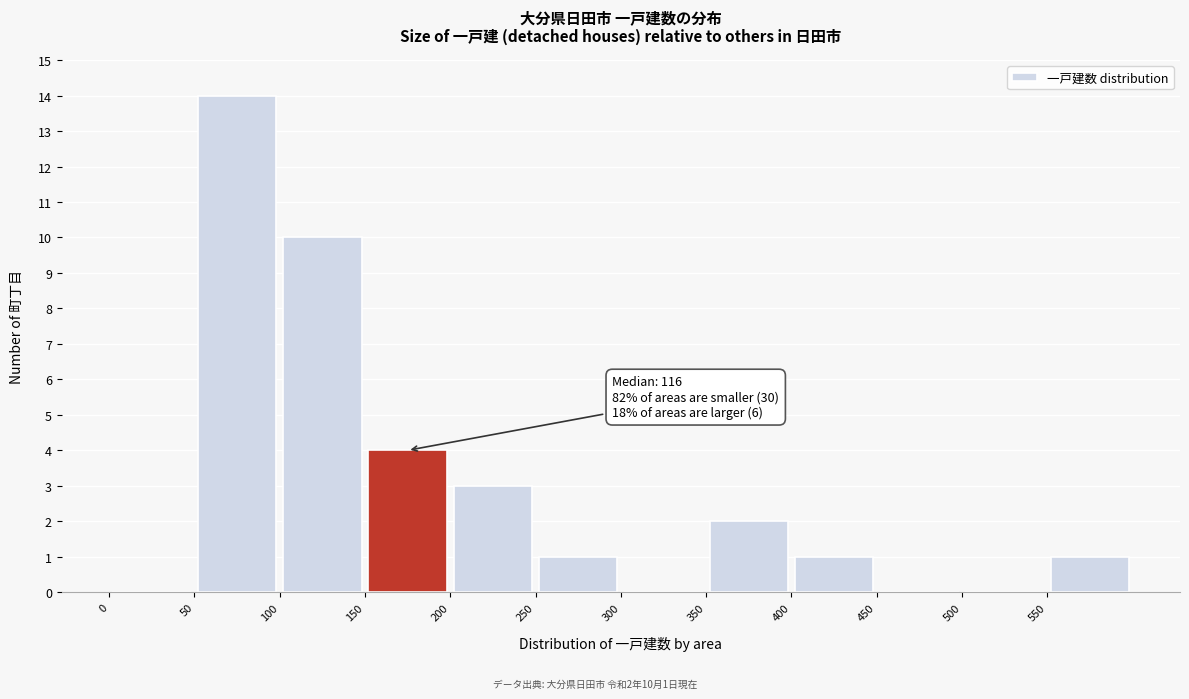

Over which range of the x-axis is the bar tallest?

50 to 100